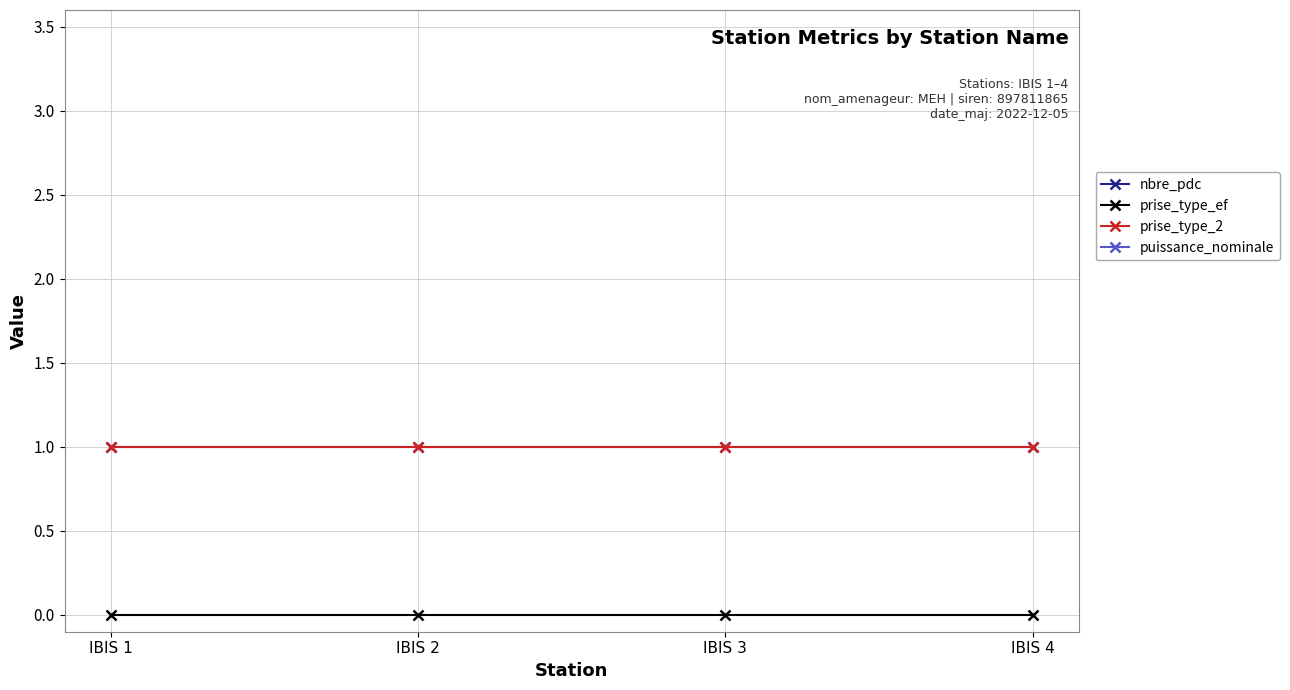

Is it true that prise_type_2 equals 1 at IBIS 4?

True